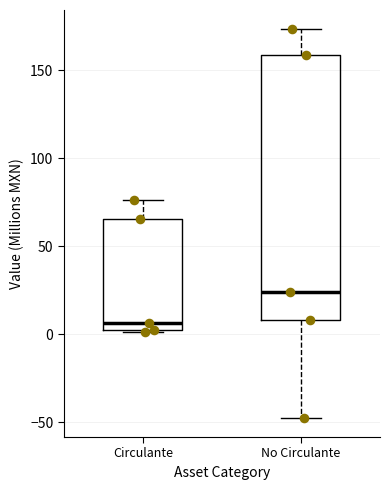

Which box has the lowest median line?

Circulante